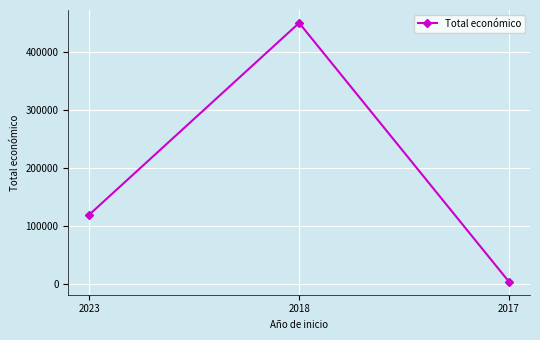

Is it true that the value at 2023 is 167168?

False